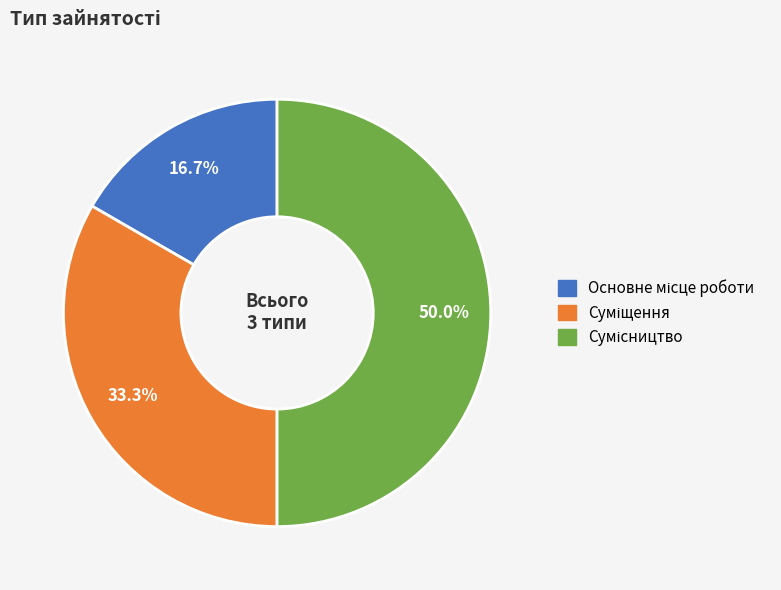

Combined, what portion of the pie is Суміщення and Сумісництво?

83.3%